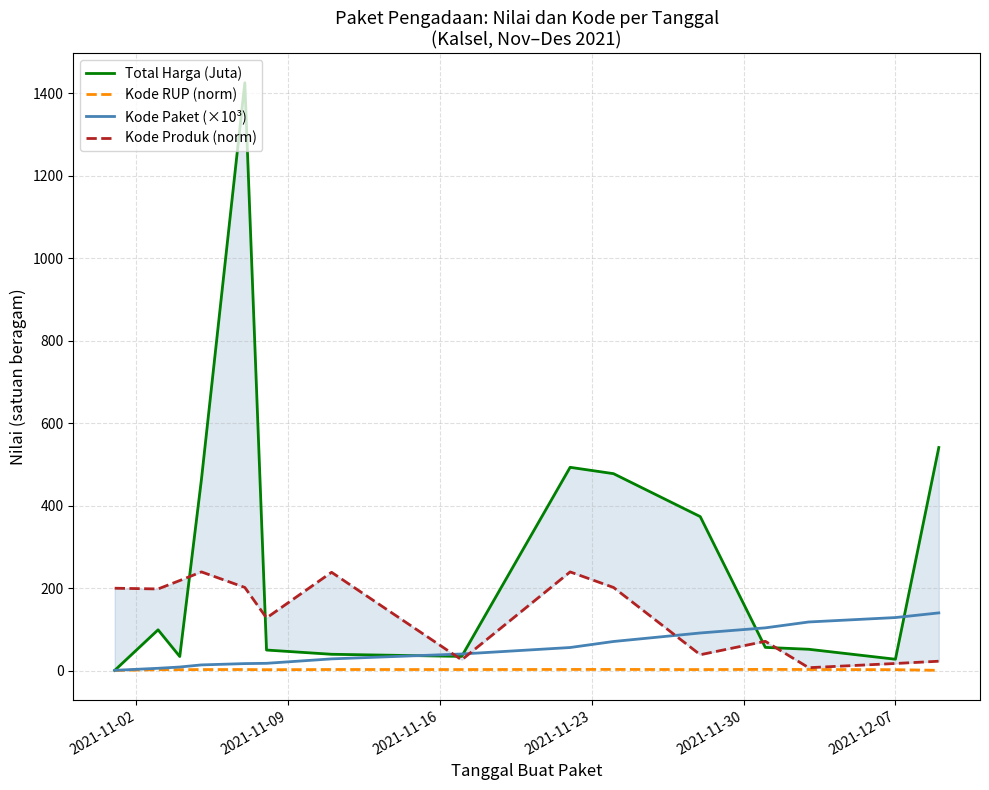

What is the maximum value for Kode Paket (×10³)?

139.8